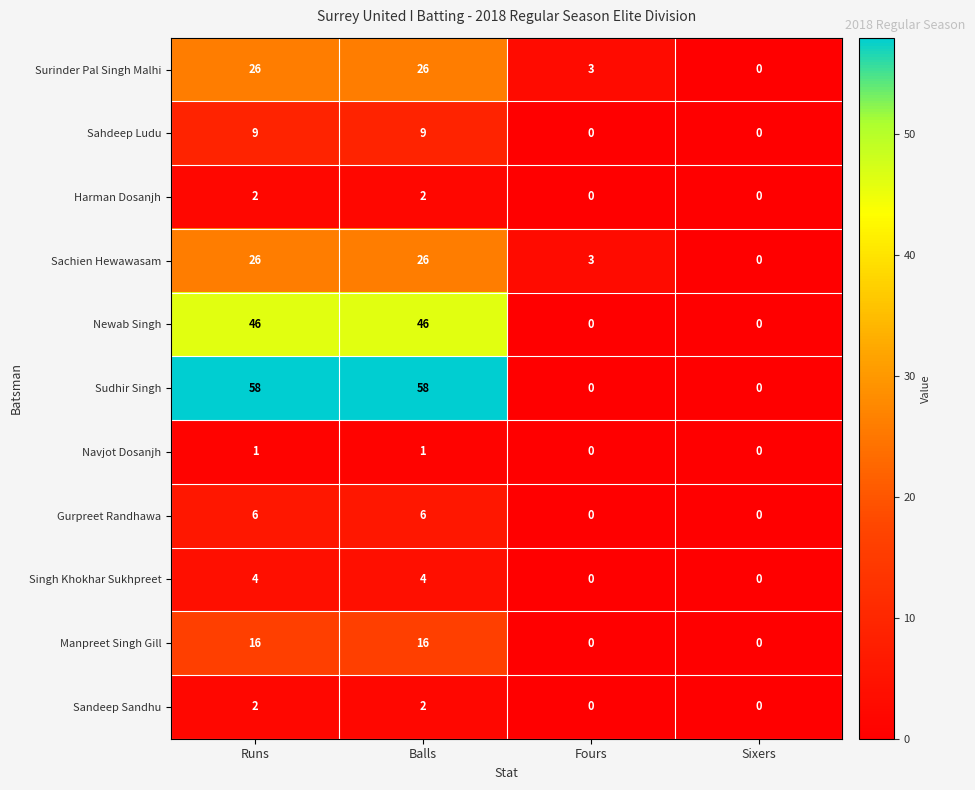

Is the value of Surinder Pal Singh Malhi at Fours greater than the value of Manpreet Singh Gill at Balls?

No